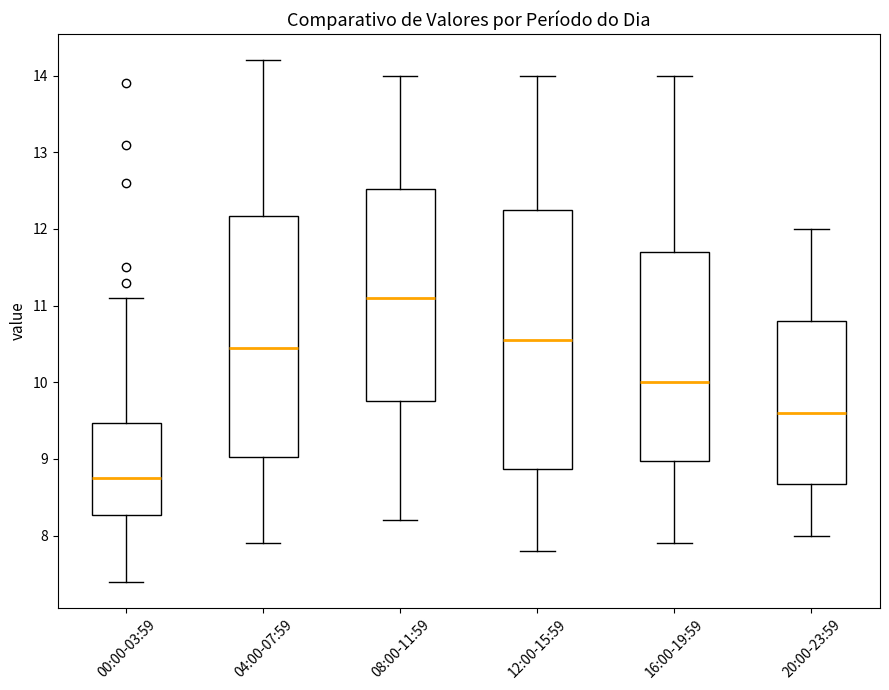

Which box is the tallest, from its lower edge to its upper edge?

12:00-15:59